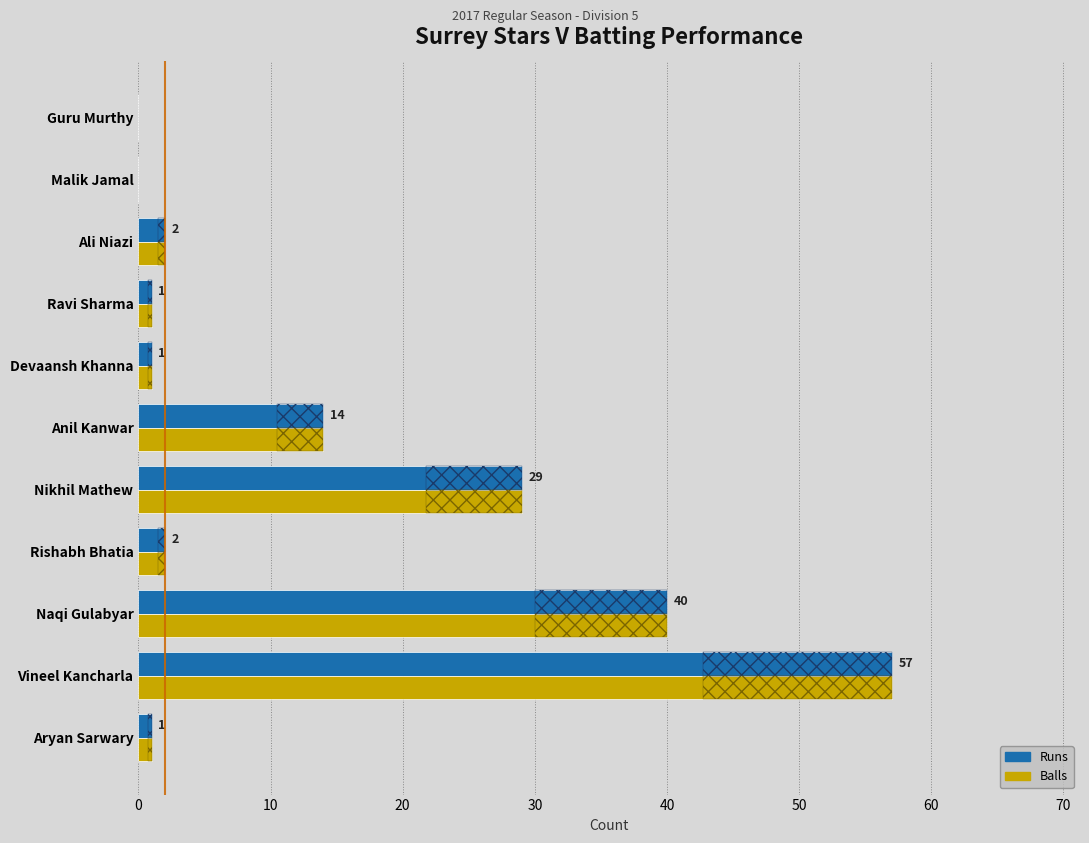

Reading left to right, what are all the values shown in this chart?

Runs: 1	57	40	2	29	14	1	1	2	0	0
Balls: 1	57	40	2	29	14	1	1	2	0	0